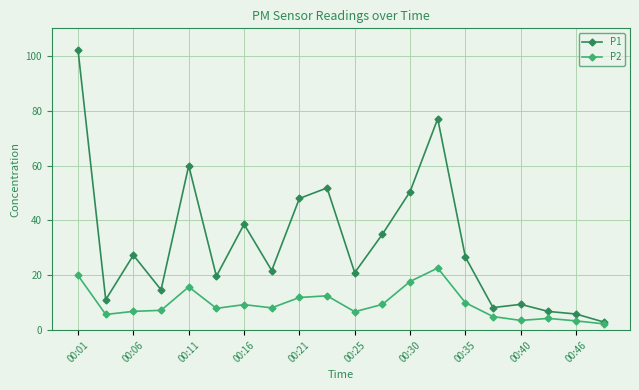

Does the chart display data point markers on the line(s)?

Yes